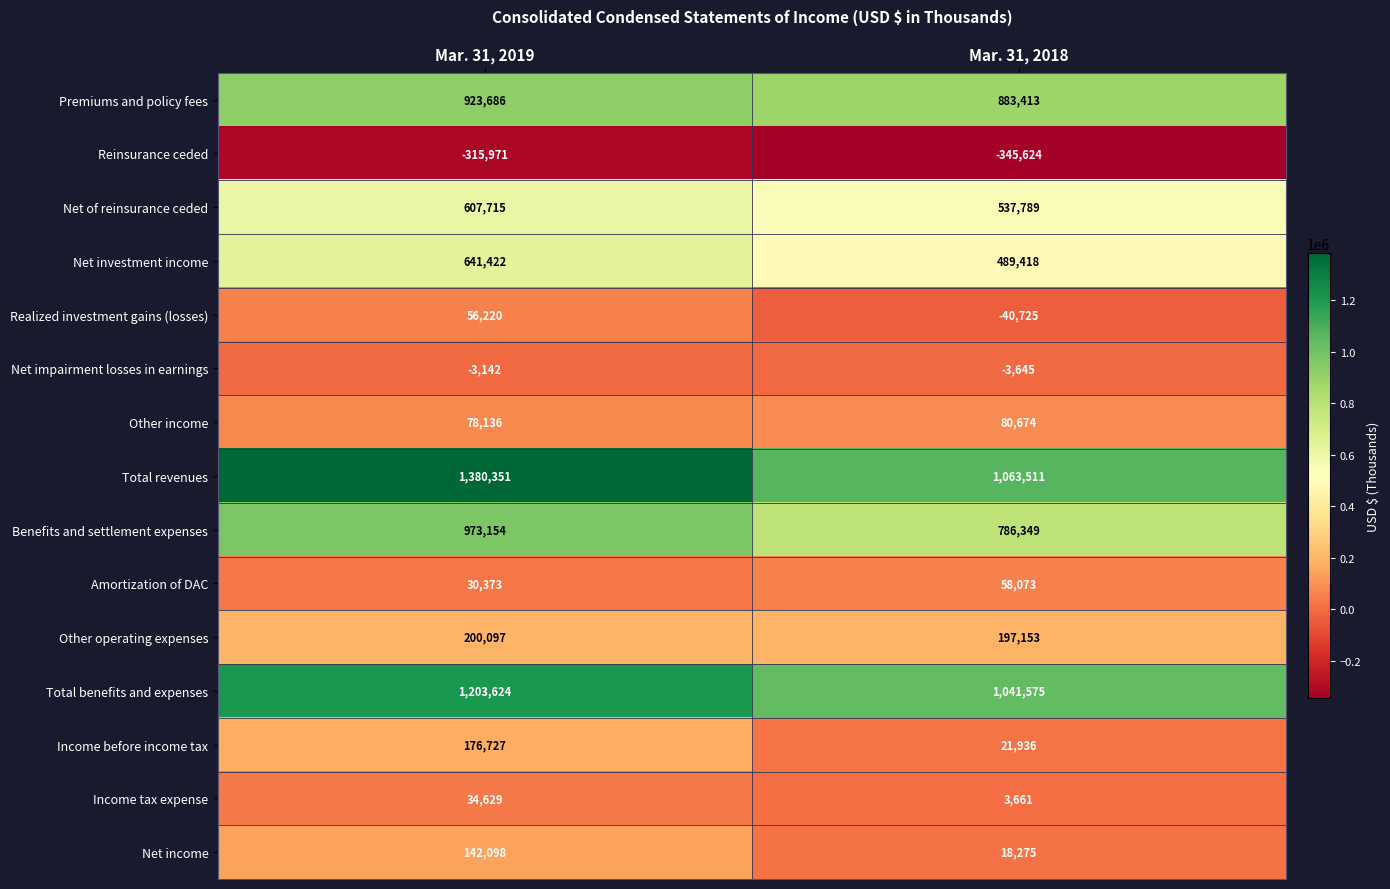

Reading left to right, transcribe all the data shown in this chart.

Premiums and policy fees: Mar. 31, 2019=923686	Mar. 31, 2018=883413
Reinsurance ceded: Mar. 31, 2019=-315971	Mar. 31, 2018=-345624
Net of reinsurance ceded: Mar. 31, 2019=607715	Mar. 31, 2018=537789
Net investment income: Mar. 31, 2019=641422	Mar. 31, 2018=489418
Realized investment gains (losses): Mar. 31, 2019=56220	Mar. 31, 2018=-40725
Net impairment losses in earnings: Mar. 31, 2019=-3142	Mar. 31, 2018=-3645
Other income: Mar. 31, 2019=78136	Mar. 31, 2018=80674
Total revenues: Mar. 31, 2019=1380351	Mar. 31, 2018=1063511
Benefits and settlement expenses: Mar. 31, 2019=973154	Mar. 31, 2018=786349
Amortization of DAC: Mar. 31, 2019=30373	Mar. 31, 2018=58073
Other operating expenses: Mar. 31, 2019=200097	Mar. 31, 2018=197153
Total benefits and expenses: Mar. 31, 2019=1203624	Mar. 31, 2018=1041575
Income before income tax: Mar. 31, 2019=176727	Mar. 31, 2018=21936
Income tax expense: Mar. 31, 2019=34629	Mar. 31, 2018=3661
Net income: Mar. 31, 2019=142098	Mar. 31, 2018=18275